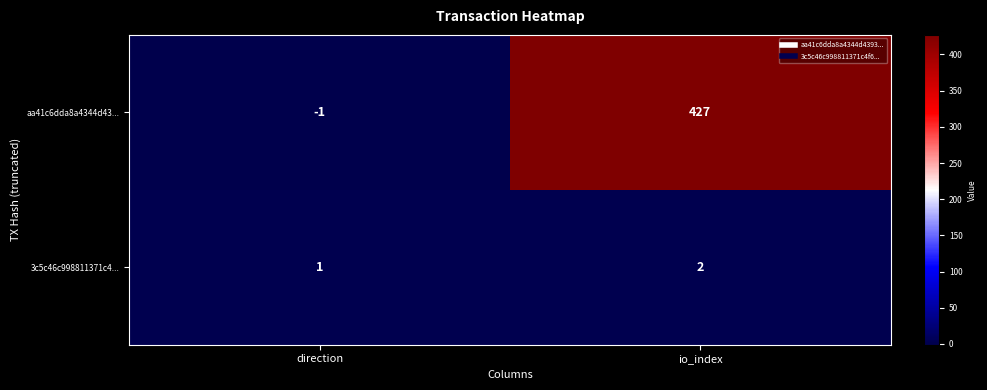

What is the difference between the highest and lowest values at direction?

2